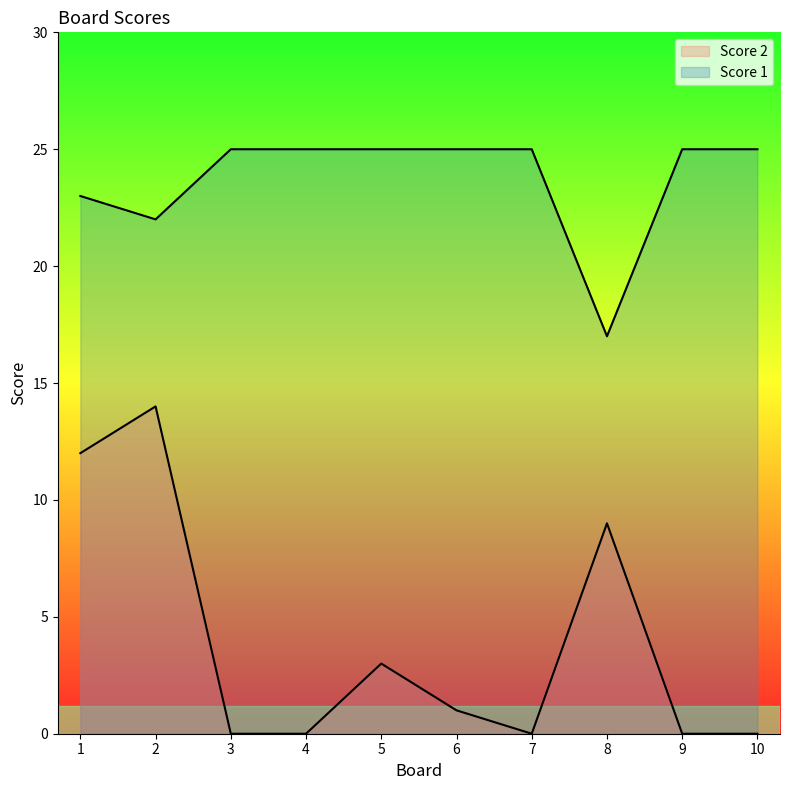

How many distinct data groups are displayed?

2